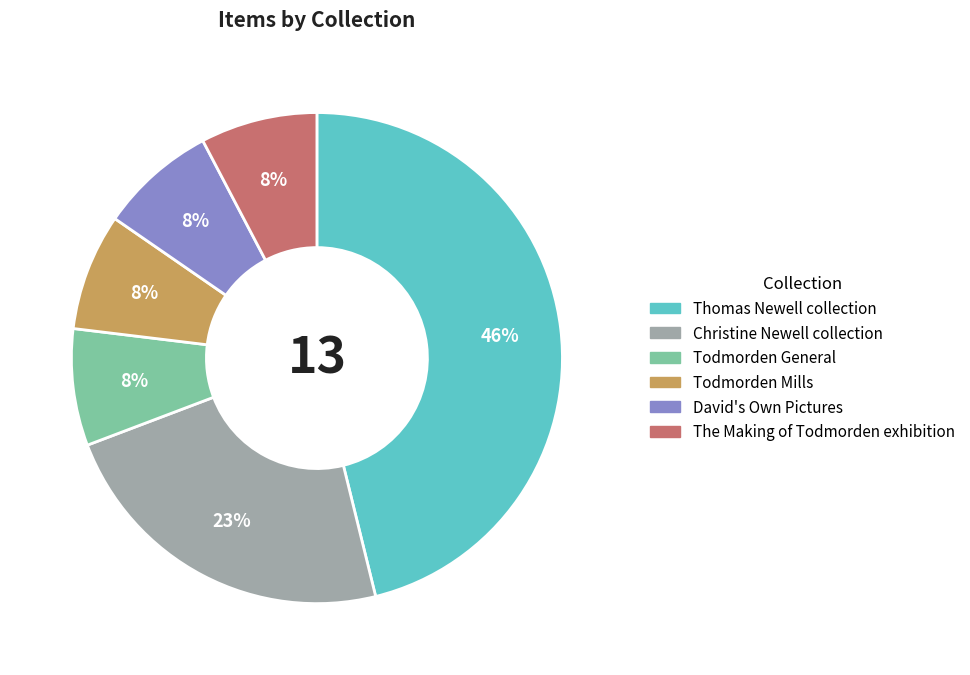

What percentage is the Todmorden Mills slice, to the nearest percent?

8%